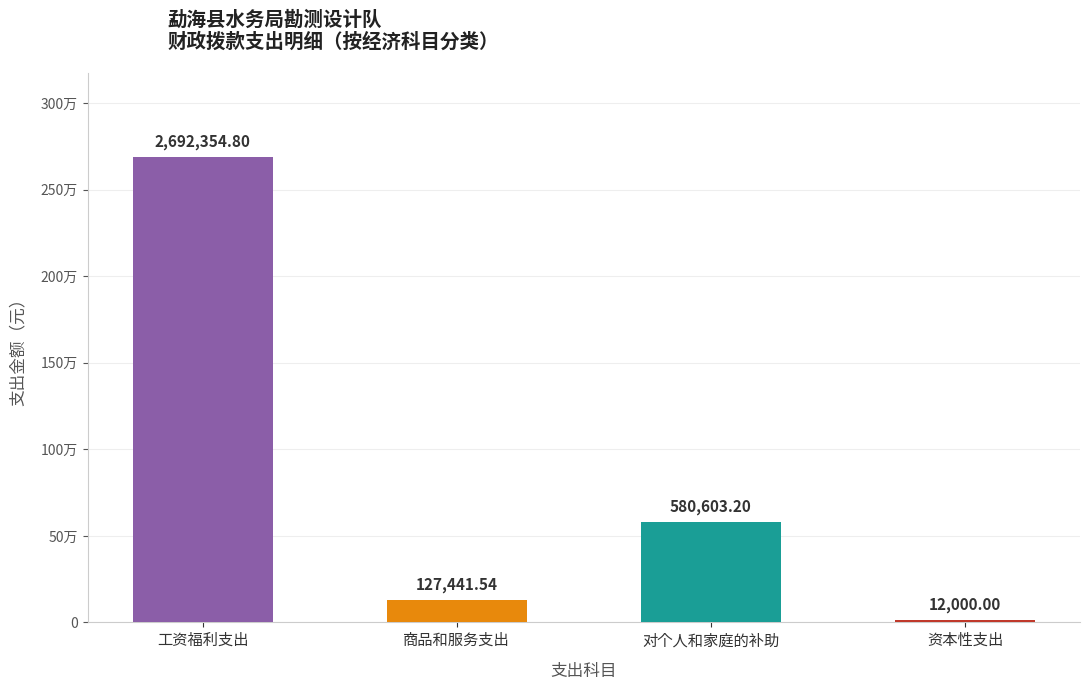

Reading left to right, extract all data points from this chart.

工资福利支出=2692354.8	商品和服务支出=127441.5	对个人和家庭的补助=580603.2	资本性支出=12000.0